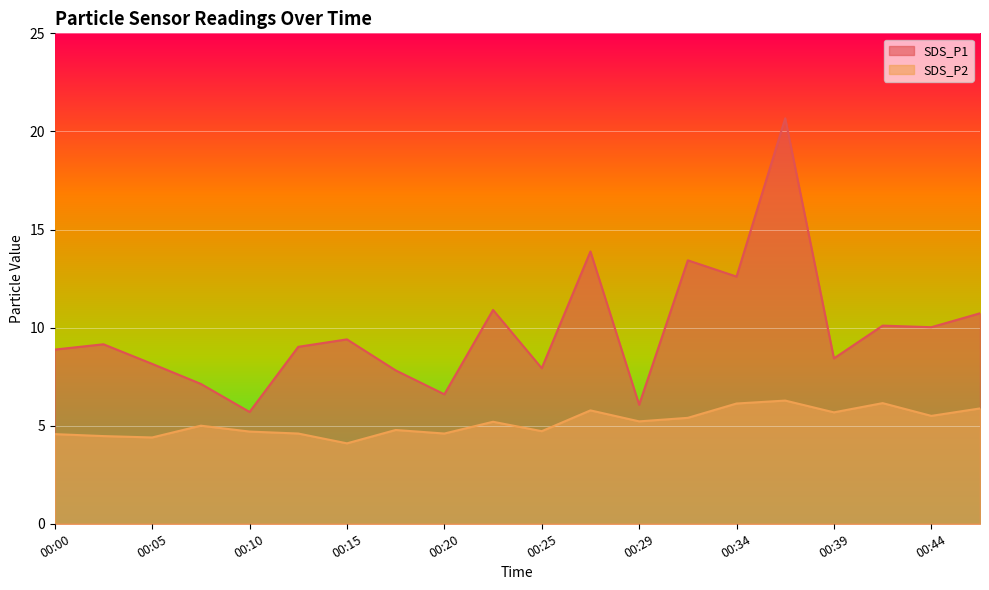

Reading left to right, transcribe all the data shown in this chart.

SDS_P1: 00:00=8.9	00:03=9.2	00:05=8.2	00:07=7.1	00:10=5.7	00:12=9.0	00:15=9.4	00:17=7.8	00:20=6.6	00:22=10.9	00:25=7.9	00:27=13.9	00:29=6.1	00:32=13.4	00:34=12.6	00:37=20.7	00:39=8.4	00:42=10.1	00:44=10.0	00:46=10.7
SDS_P2: 00:00=4.6	00:03=4.5	00:05=4.4	00:07=5.0	00:10=4.7	00:12=4.6	00:15=4.1	00:17=4.8	00:20=4.6	00:22=5.2	00:25=4.7	00:27=5.8	00:29=5.2	00:32=5.4	00:34=6.1	00:37=6.3	00:39=5.7	00:42=6.2	00:44=5.5	00:46=5.9